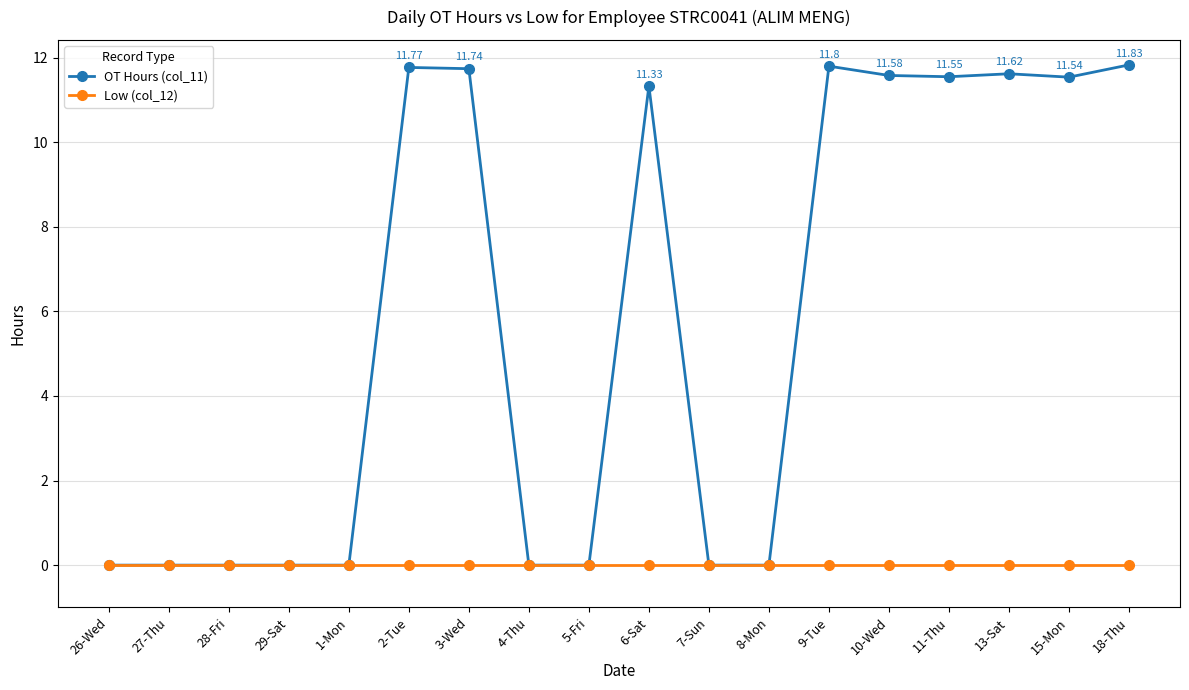

What position from the left is 10-Wed?

14